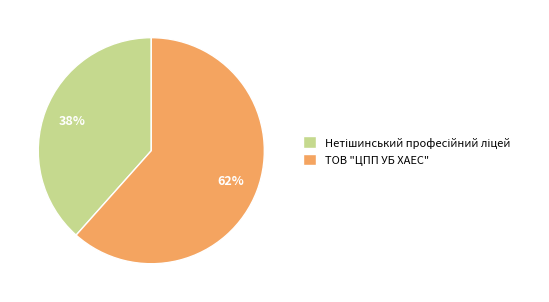

The ТОВ "ЦПП УБ ХАЕС" slice represents 50% of the pie. True or false?

False